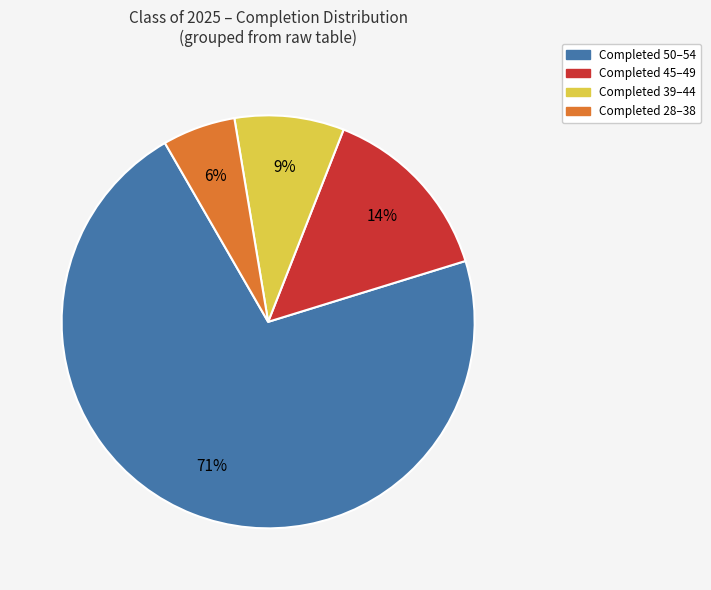

To the nearest percent, what is the average slice percentage?

25%